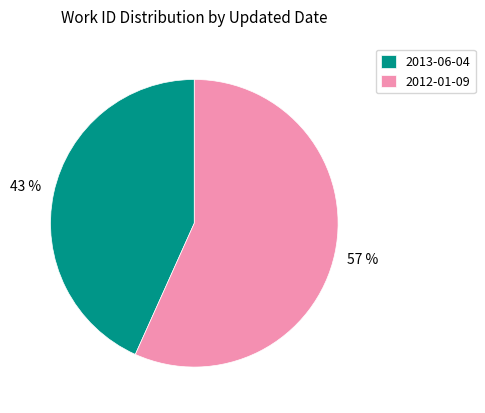

How many segments does this pie chart have?

2